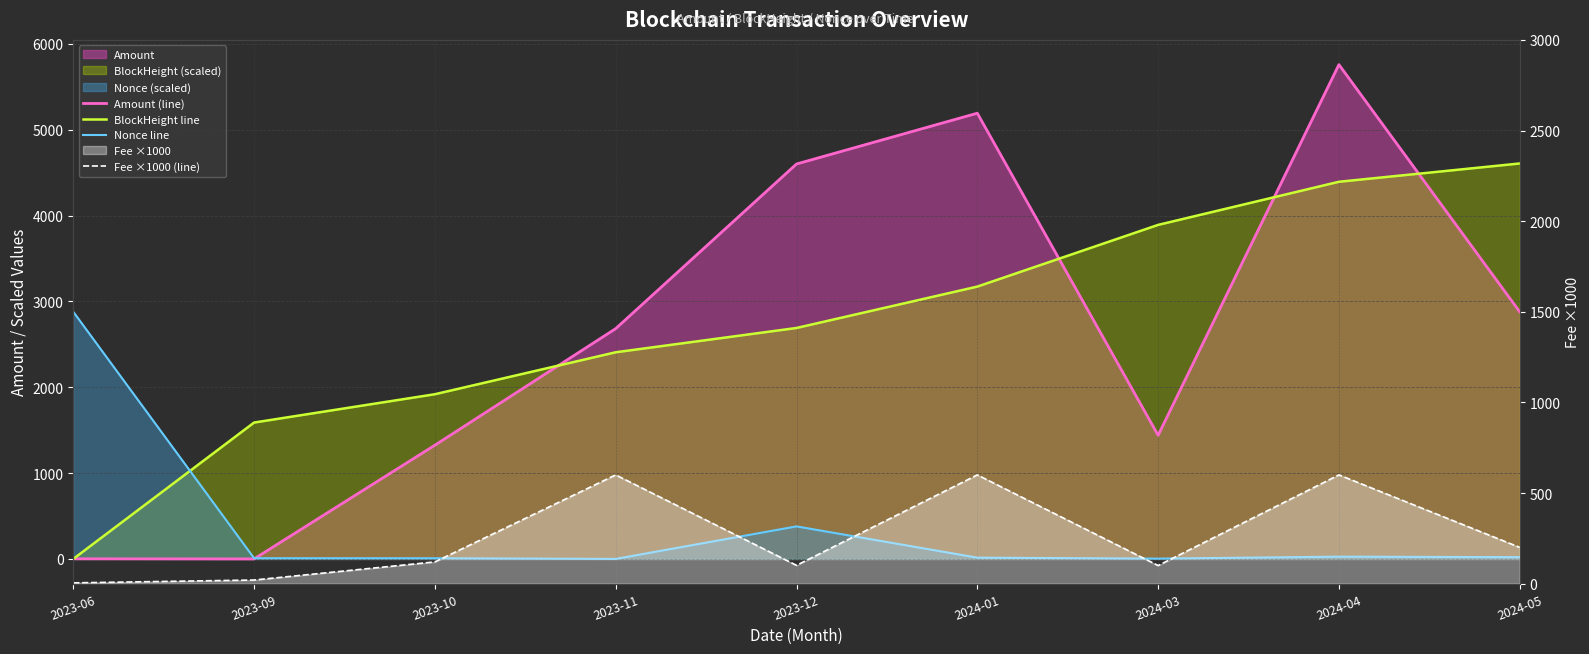

True or false: BlockHeight line has a value of 2403.4 at 2024-05.

False